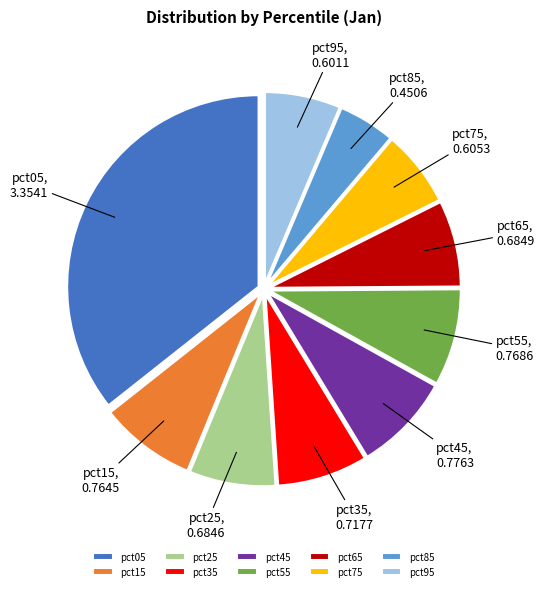

How many slices are in this pie chart?

10